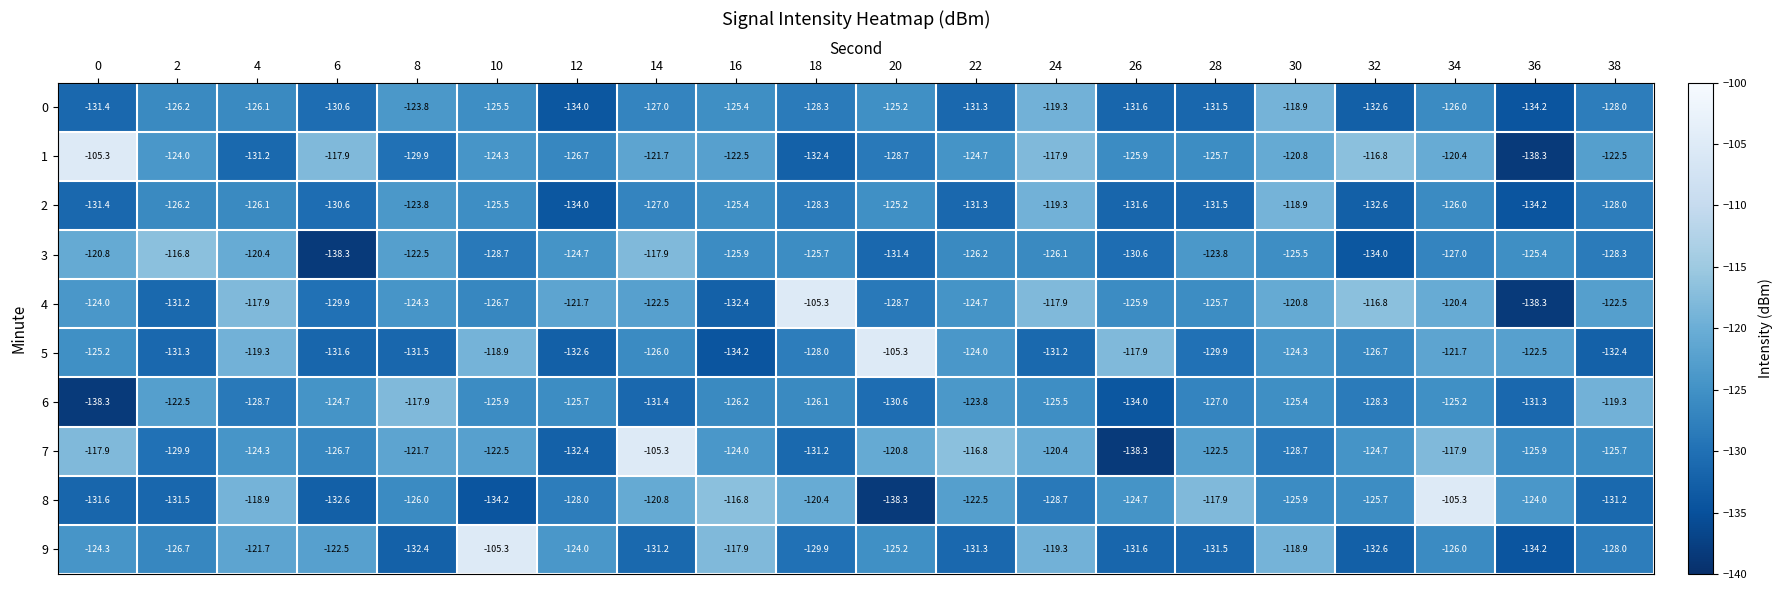

What is the difference between the 8 values at 4 and 30?

7.0